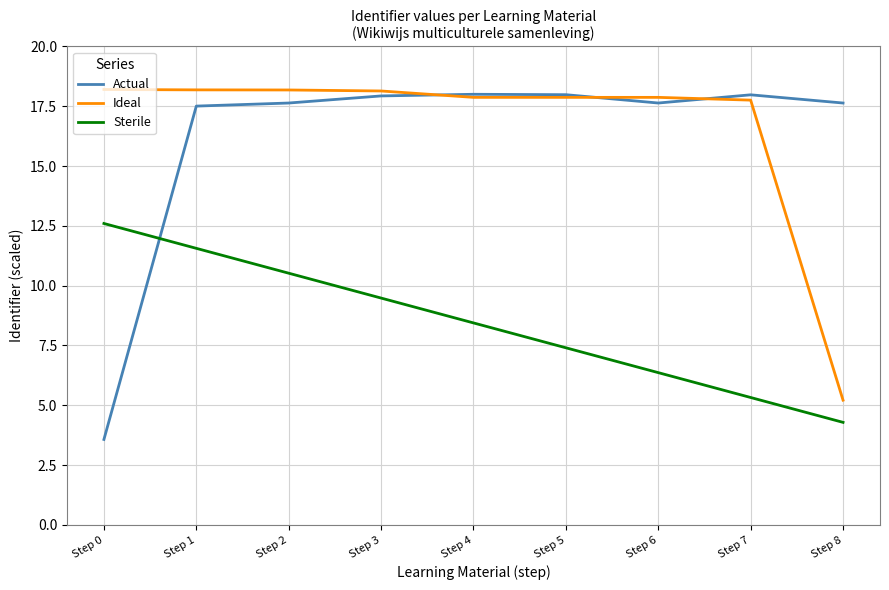

What is the average value of the Ideal series?

16.6